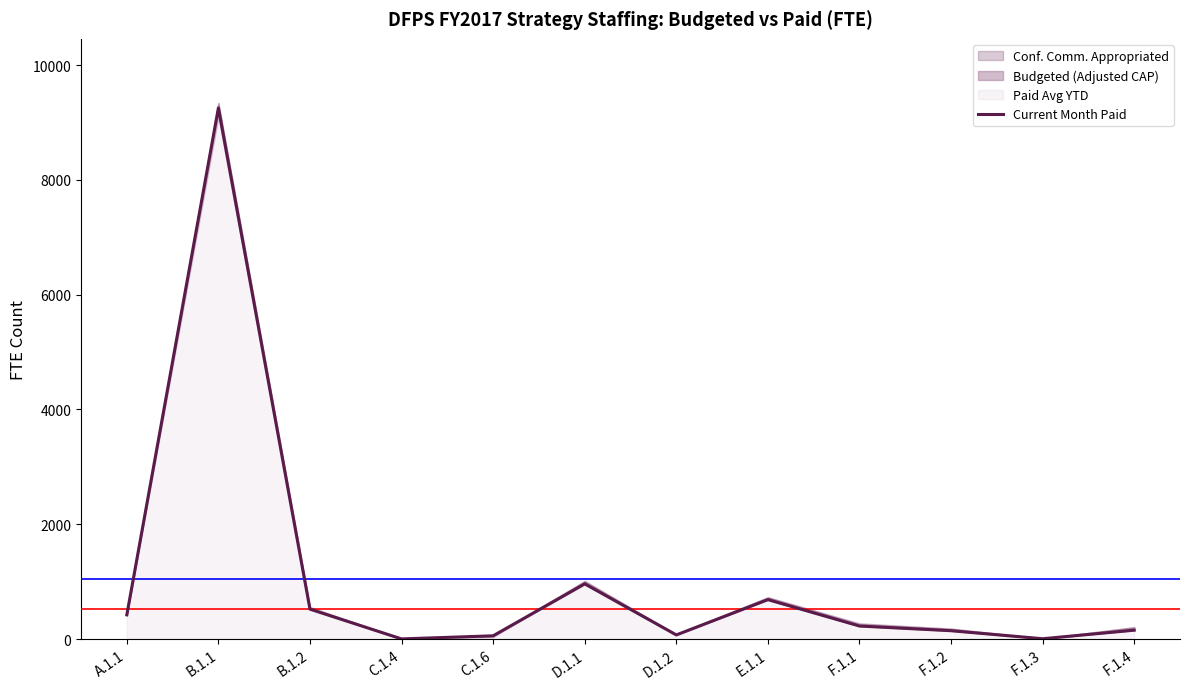

Reading left to right, extract all data points from this chart.

A.1.1=421.2	B.1.1=9252.6	B.1.2=520.2	C.1.4=2.0	C.1.6=56.1	D.1.1=961.3	D.1.2=71.5	E.1.1=686.3	F.1.1=226.5	F.1.2=144.8	F.1.3=5.0	F.1.4=154.1